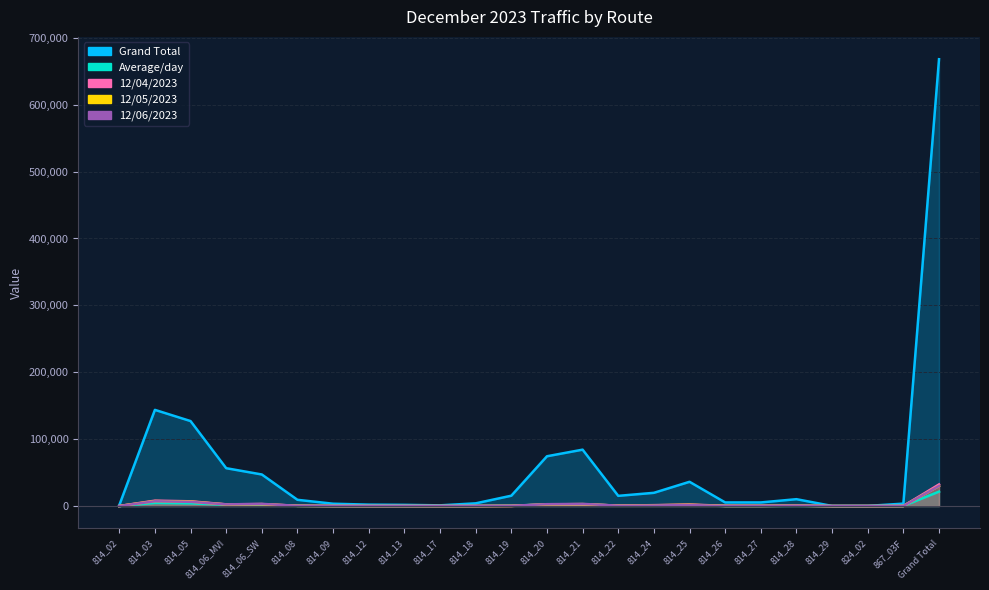

What is the difference between the maximum and minimum values in the 12/04/2023 series?

32302